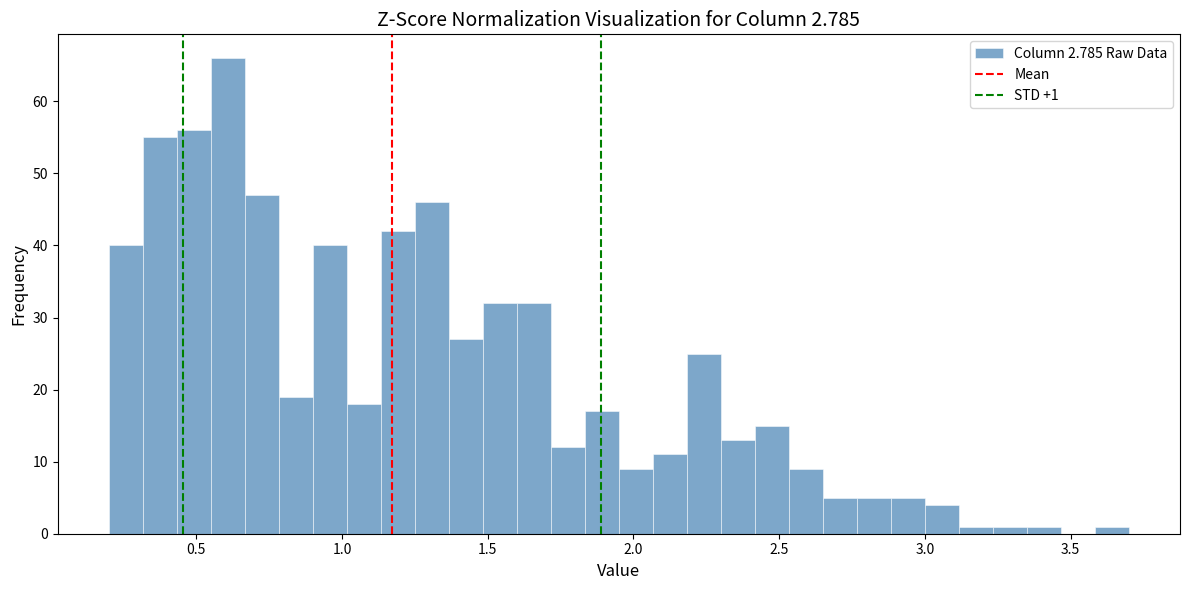

Around what value on the x-axis is the tallest bar? Give the approximate position of its centre, as read against the axis.

0.60